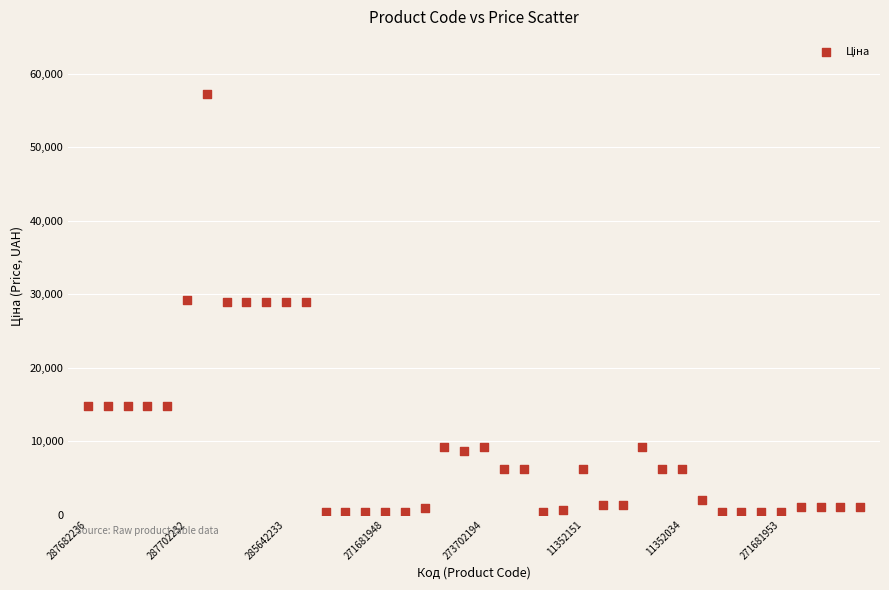

What is the range of Y values (max minus min)?

56905.4